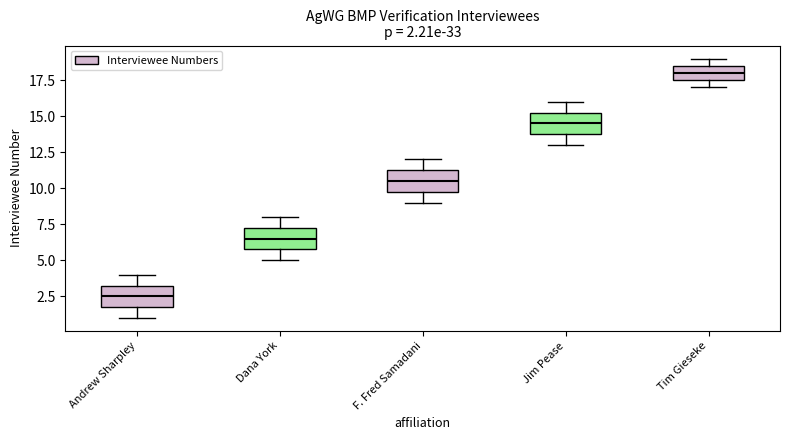

Which box's median line is the highest?

Tim Gieseke